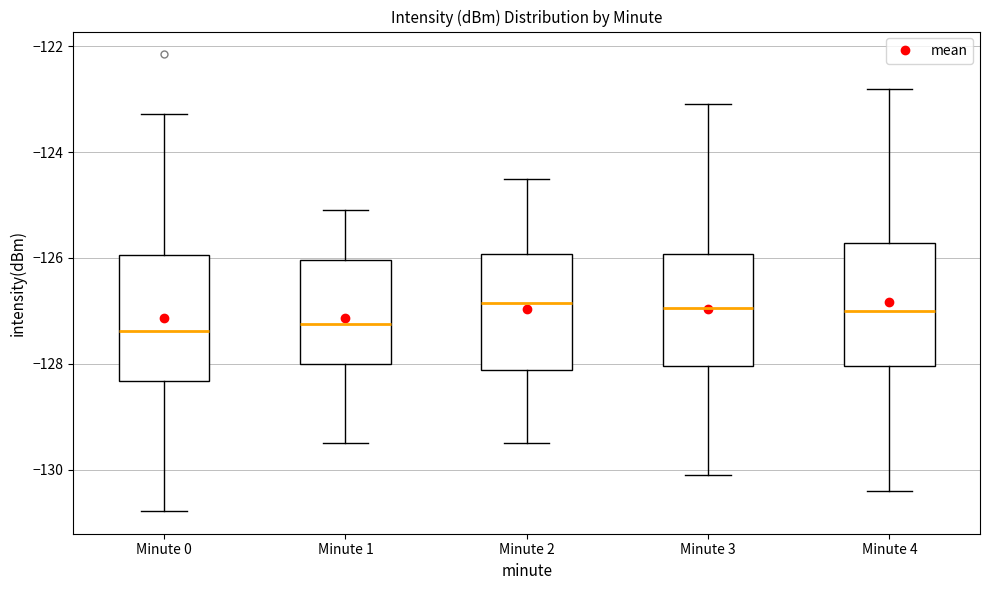

Reading left to right, read every box against the y-axis: the position of its median line, the range the box covers, and the ends of its whiskers. The values are not printed on the chart, so give them approximately, as read against the axis.

Minute 0: median -127.4, box -128.4 to -126.0, whiskers -130.8 to -123.2
Minute 1: median -127.2, box -128.0 to -126.0, whiskers -129.4 to -125.0
Minute 2: median -126.8, box -128.2 to -126.0, whiskers -129.4 to -124.4
Minute 3: median -127.0, box -128.0 to -126.0, whiskers -130.0 to -123.0
Minute 4: median -127.0, box -128.0 to -125.8, whiskers -130.4 to -122.8